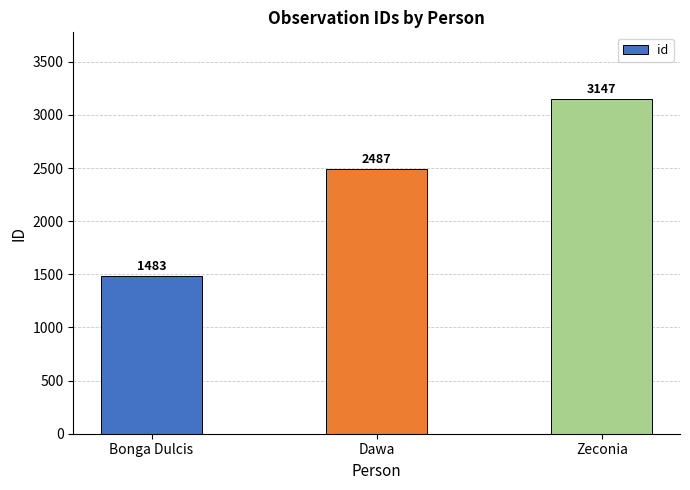

Rank the categories by value from highest to lowest.

Zeconia, Dawa, Bonga Dulcis